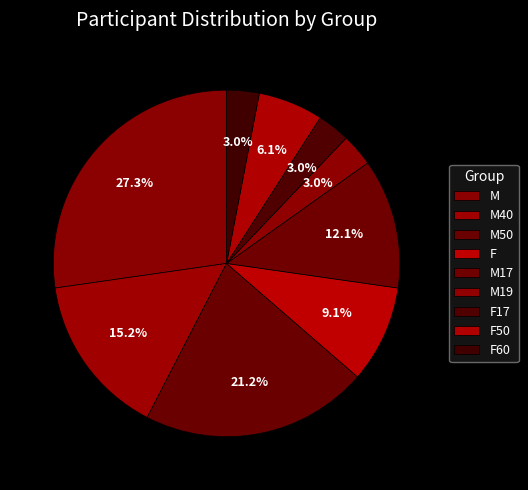

True or false: F accounts for 20% of the total.

False